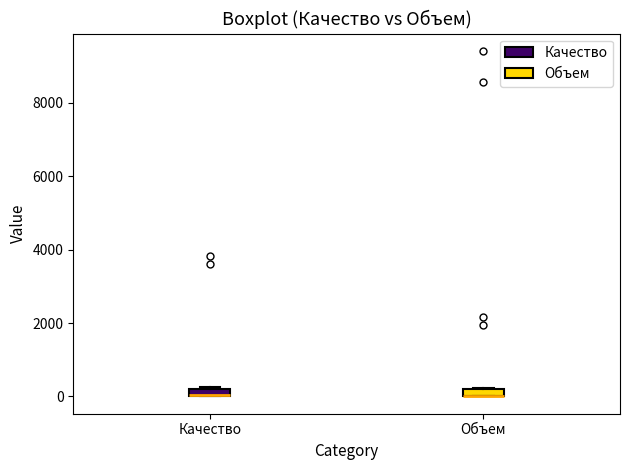

Where is the lower edge of the box for Объем on the y-axis? The values are not printed on the chart, so give them approximately, as read against the axis.

0